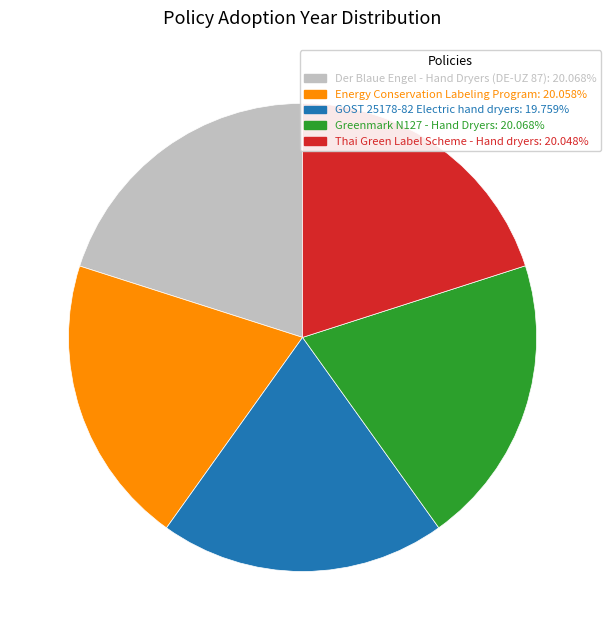

The Der Blaue Engel - Hand Dryers (DE-UZ 87) slice represents 34% of the pie. True or false?

False